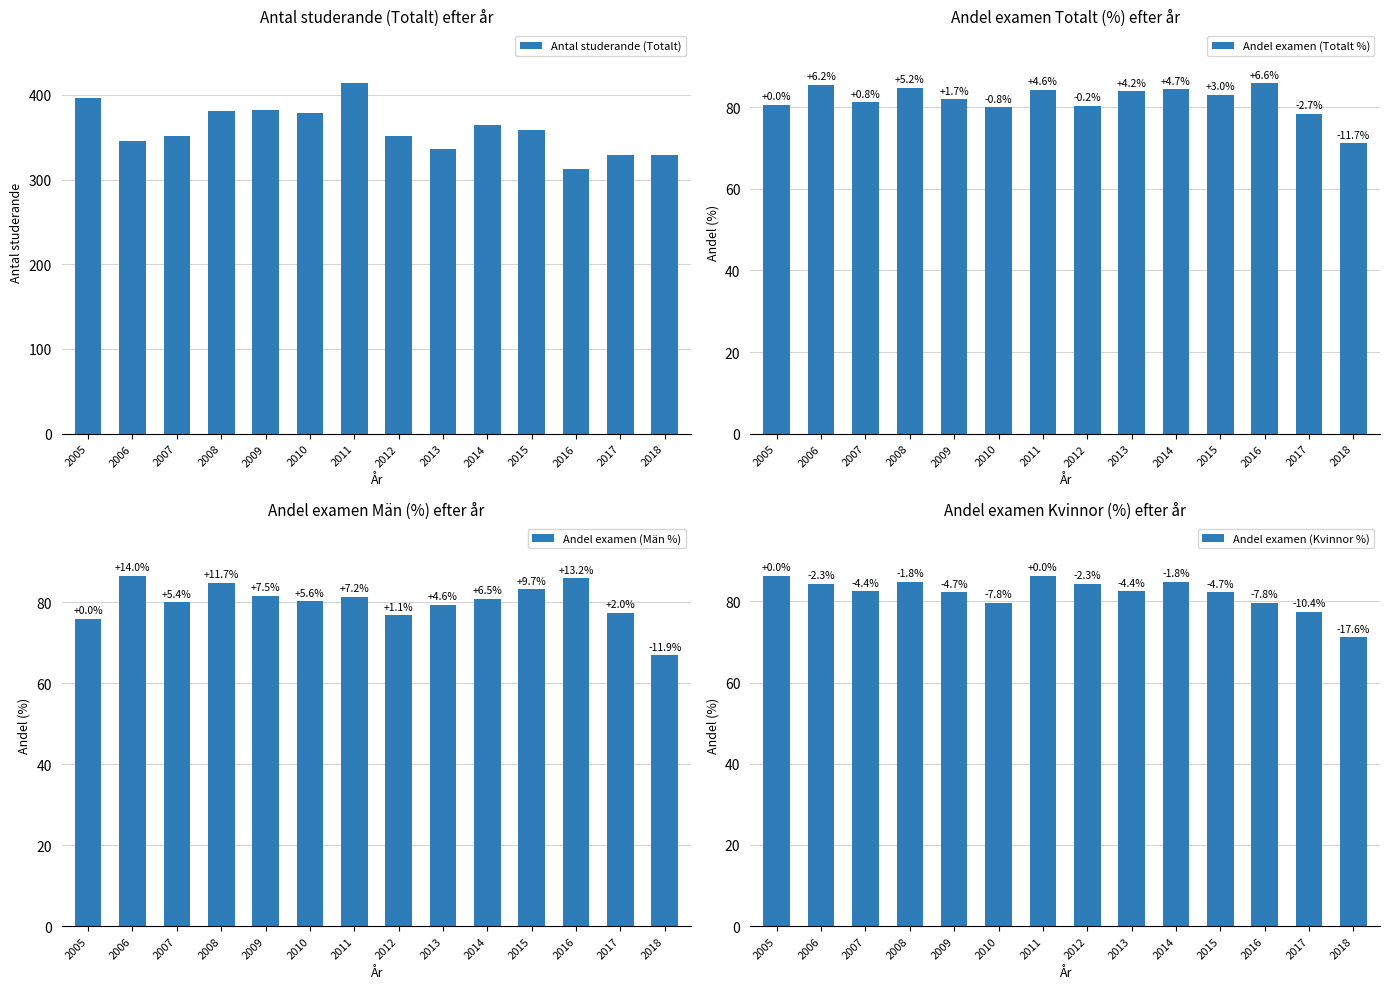

The Andel examen (Totalt %) series shows 117.5 at 2018. True or false?

False